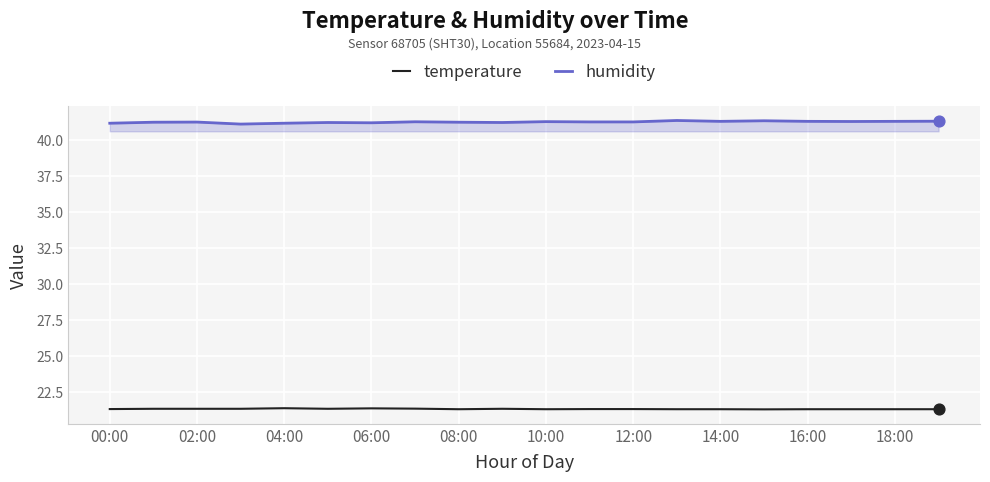

True or false: humidity and temperature intersect in this chart.

False